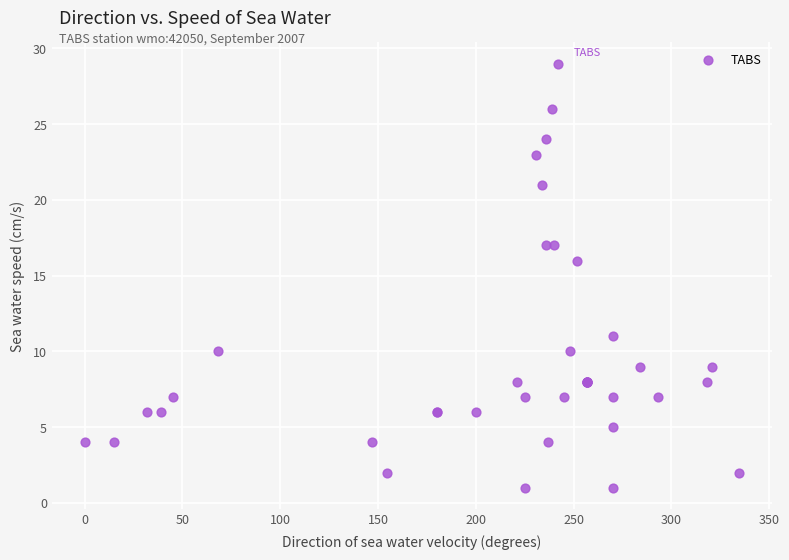

What Y value in the scatter plot is closest to 15?

16.0